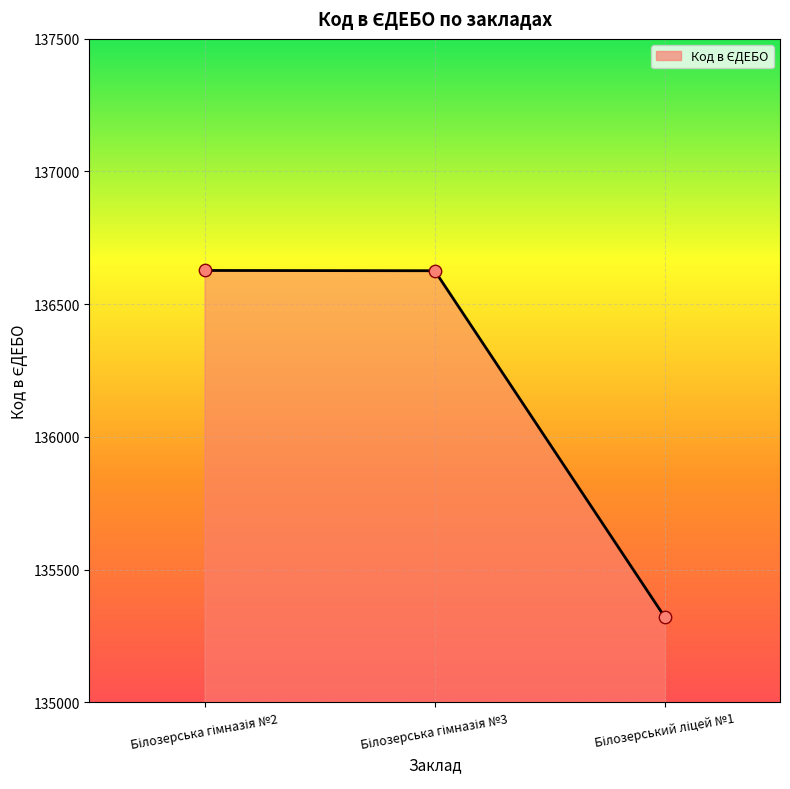

What is the minimum value shown in the chart?

135320